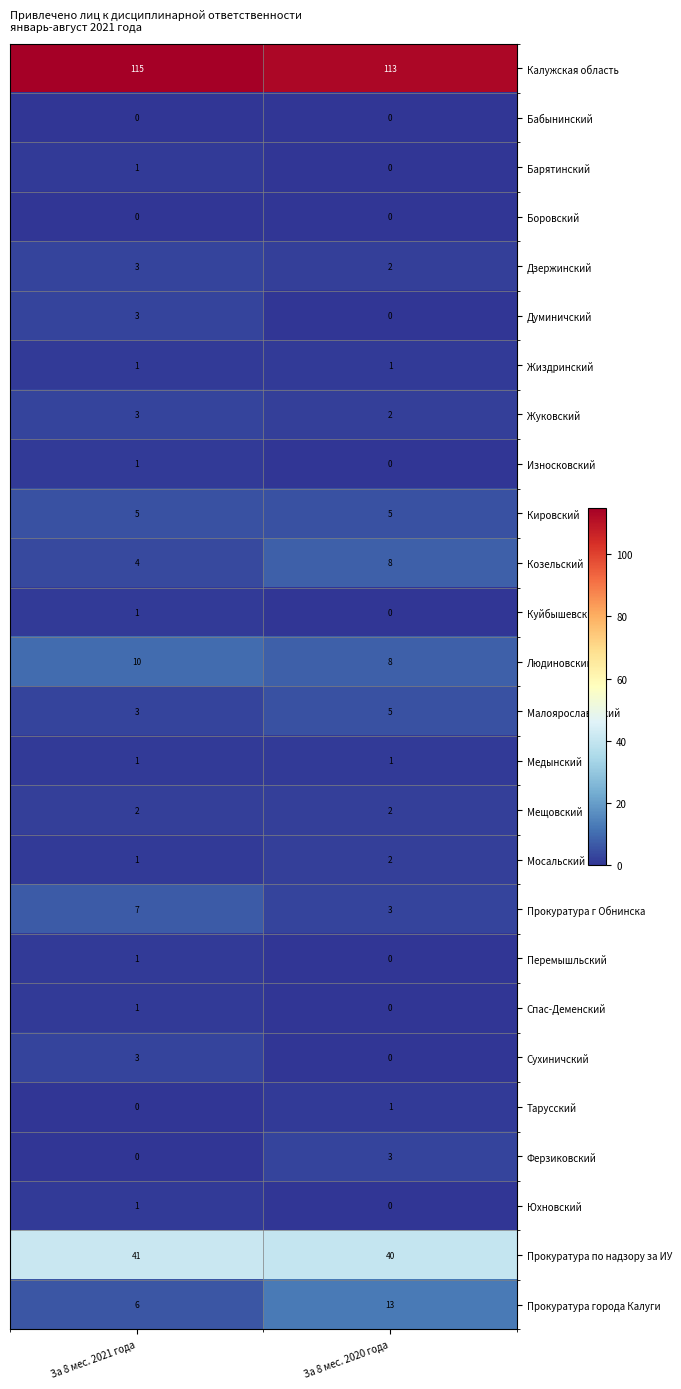

What is the difference between the highest and lowest values at За 8 мес. 2020 года?

113